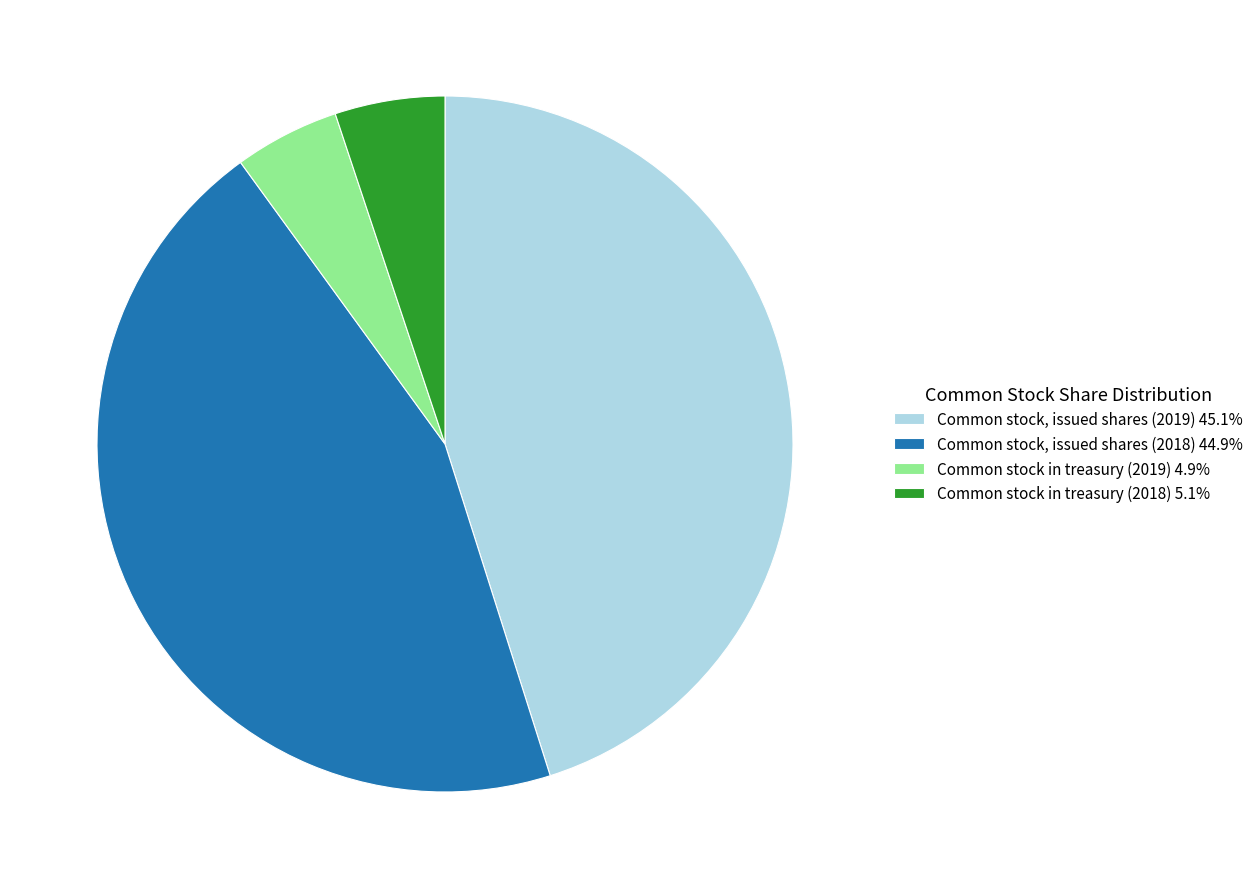

Does any single category account for the majority?

No